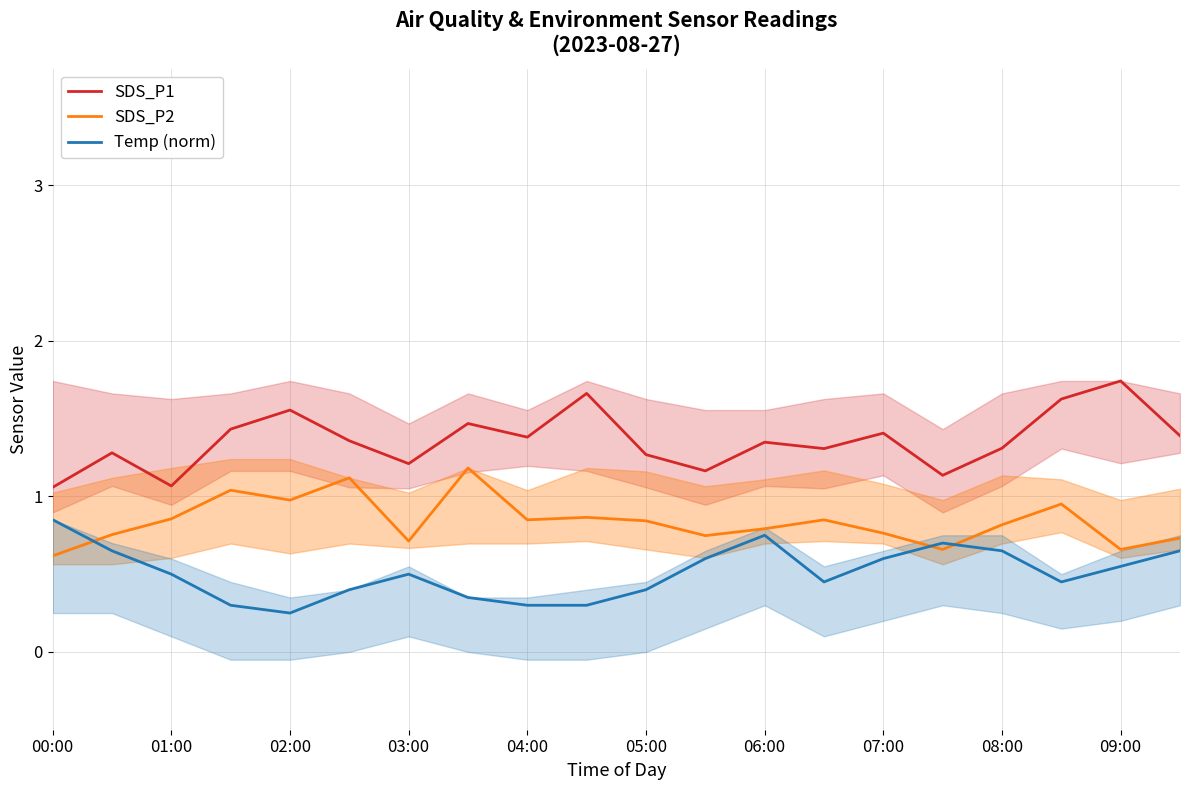

What is the lowest value of the SDS_P1 series?

1.1